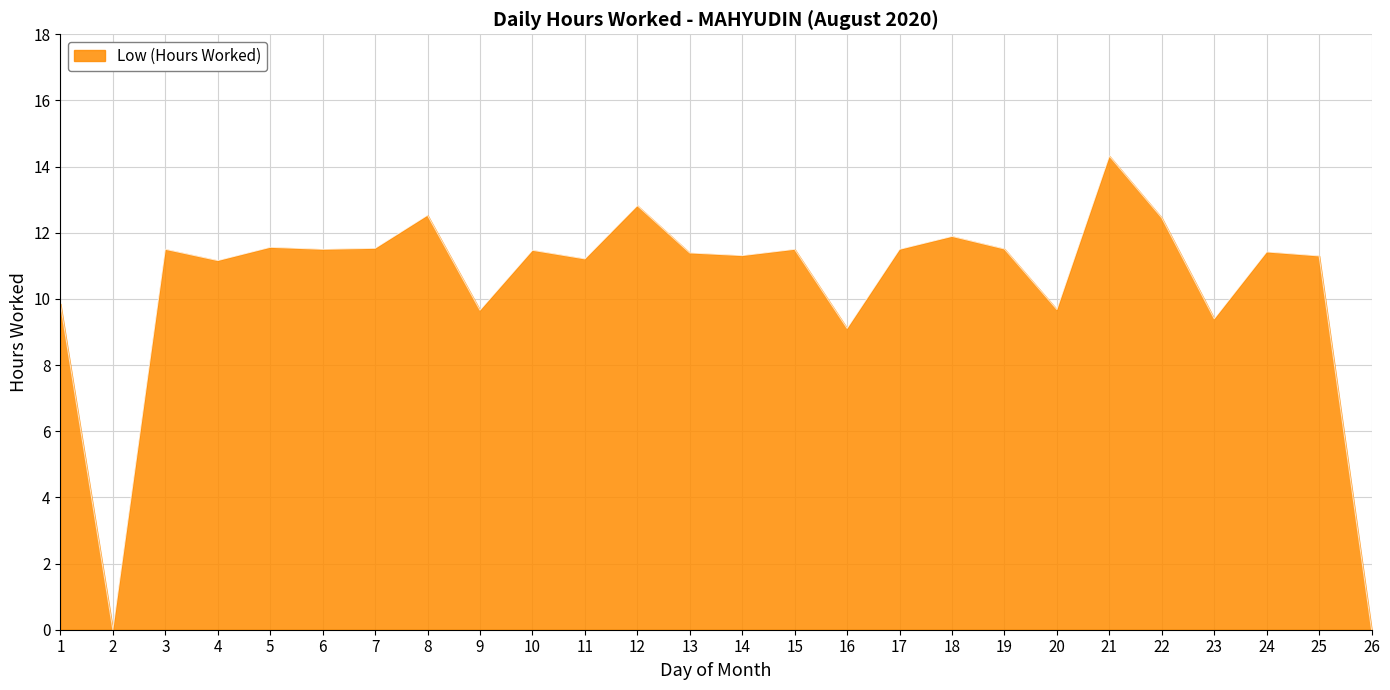

What is the change in value from 11 to 16?

-2.1